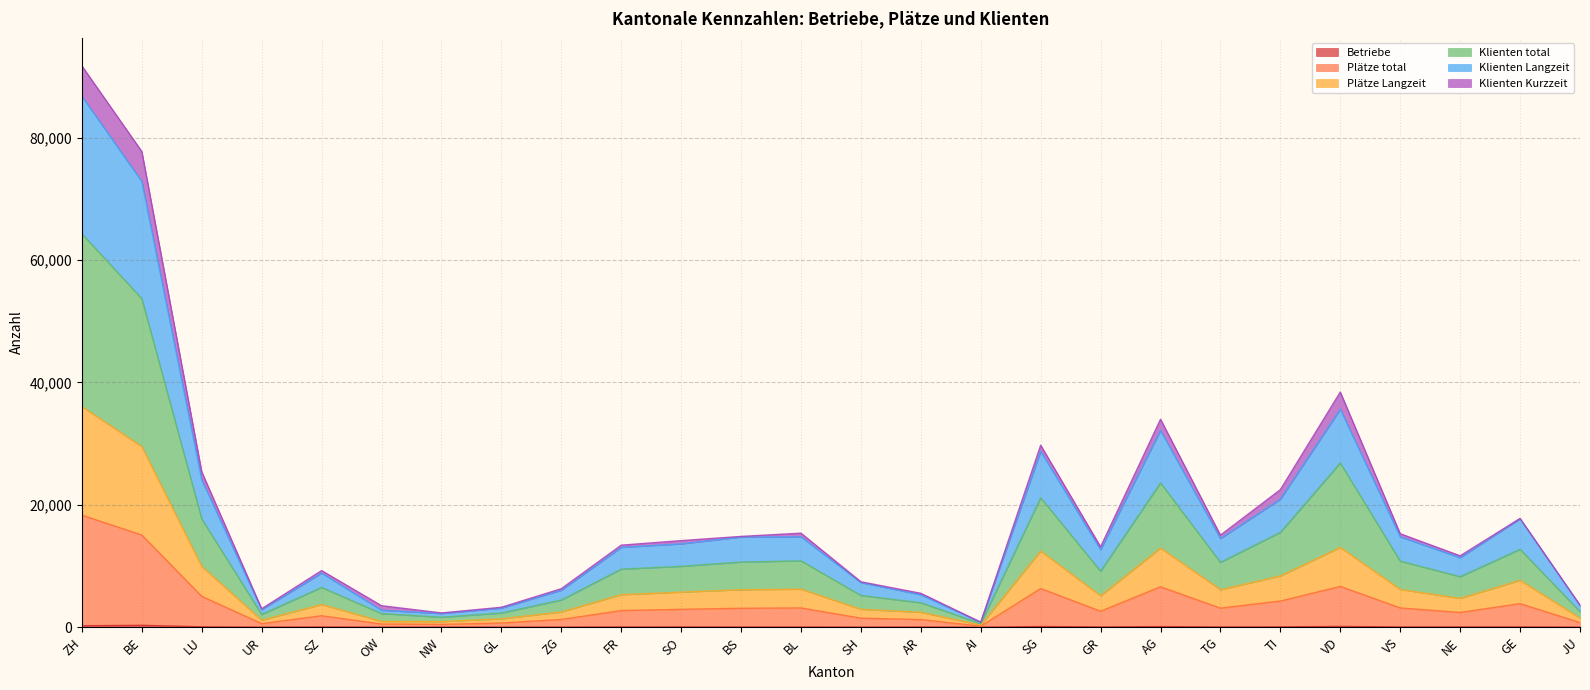

True or false: Plätze total and Klienten Langzeit intersect in this chart.

False